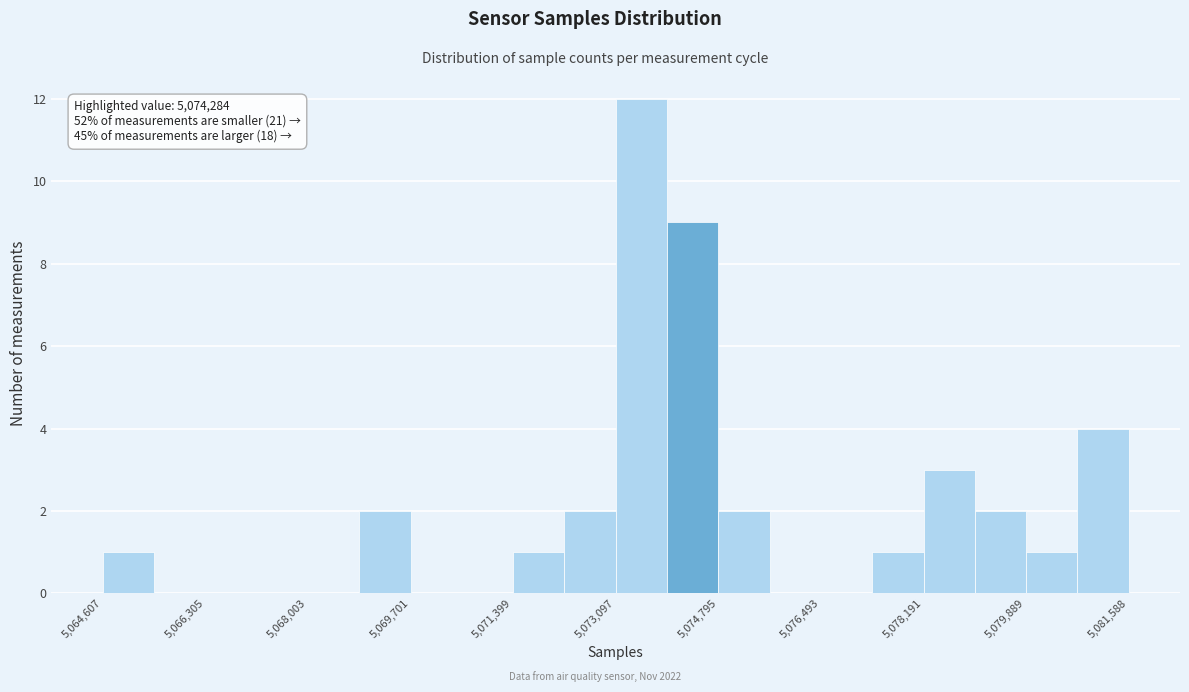

Over which range of the x-axis is the bar tallest?

5073000 to 5074000